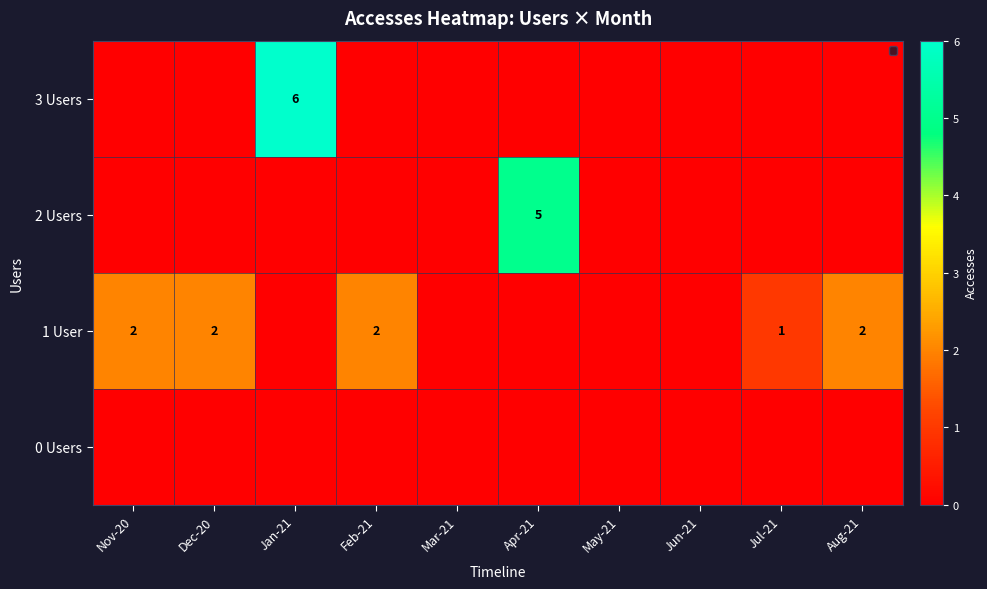

The value of 1 User at Nov-20 is 2. True or false?

True